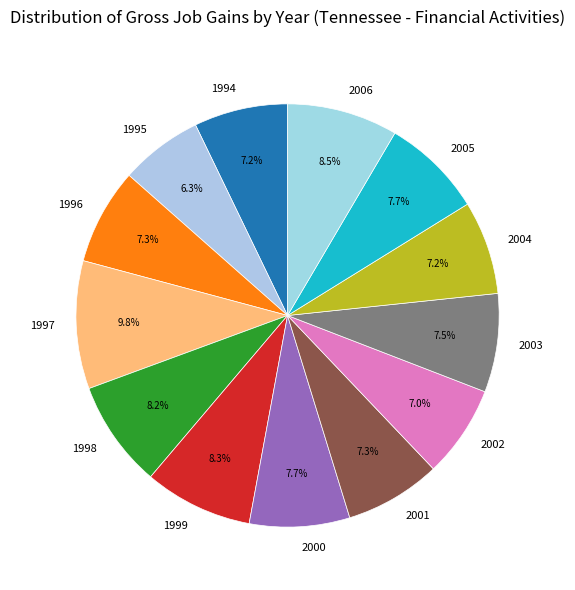

Does 2002 account for over 50% of the chart?

No